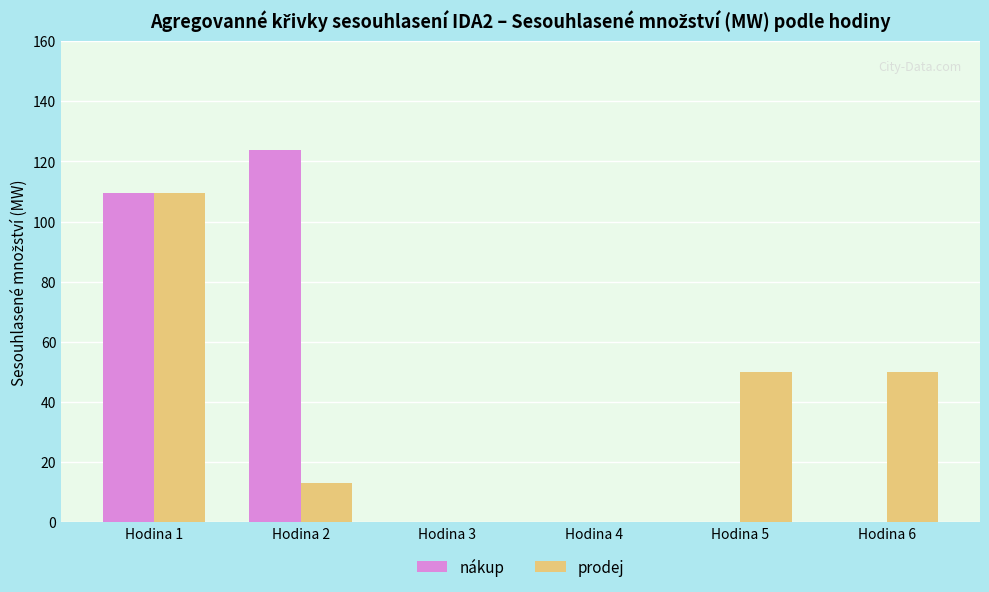

What is the sum of all nákup values?

233.2